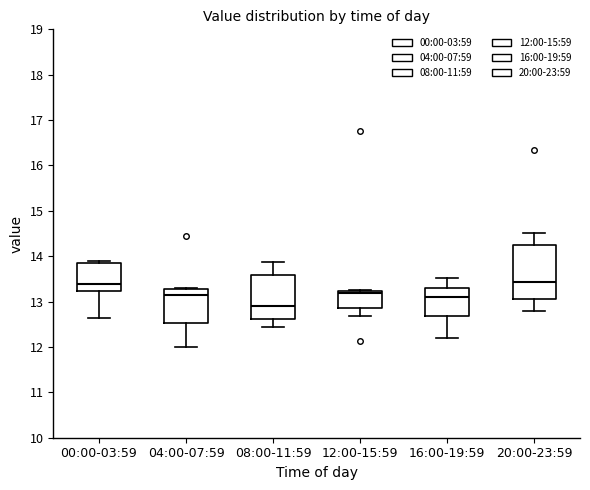

Which box is the tallest, from its lower edge to its upper edge?

20:00-23:59